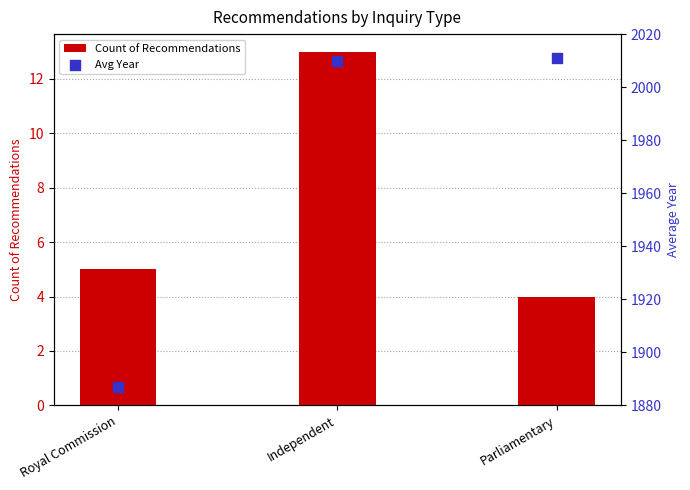

Which series reaches the minimum Y coordinate?

Count of Recommendations